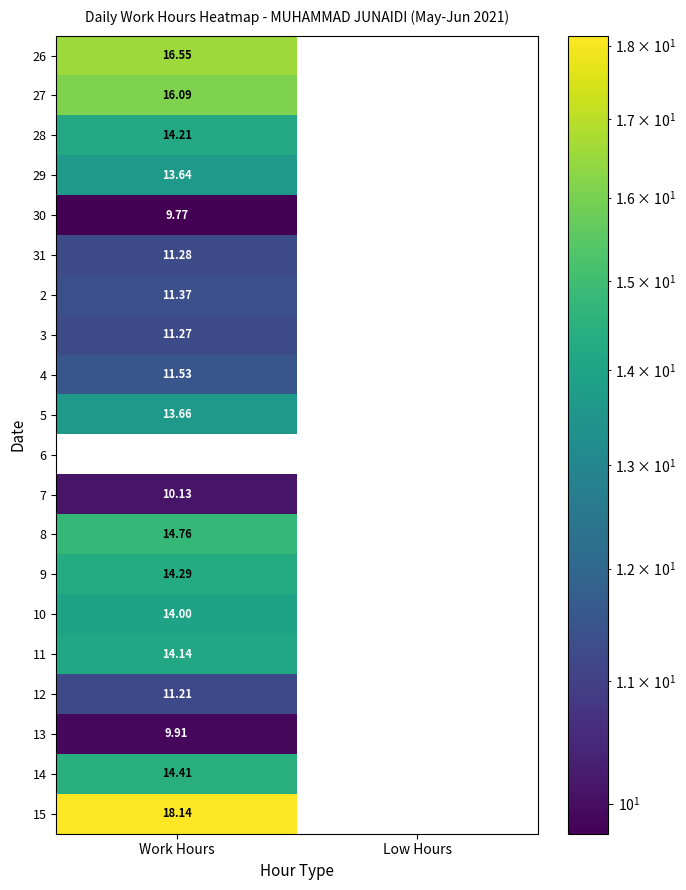

Which series has the largest range (max minus min)?

15